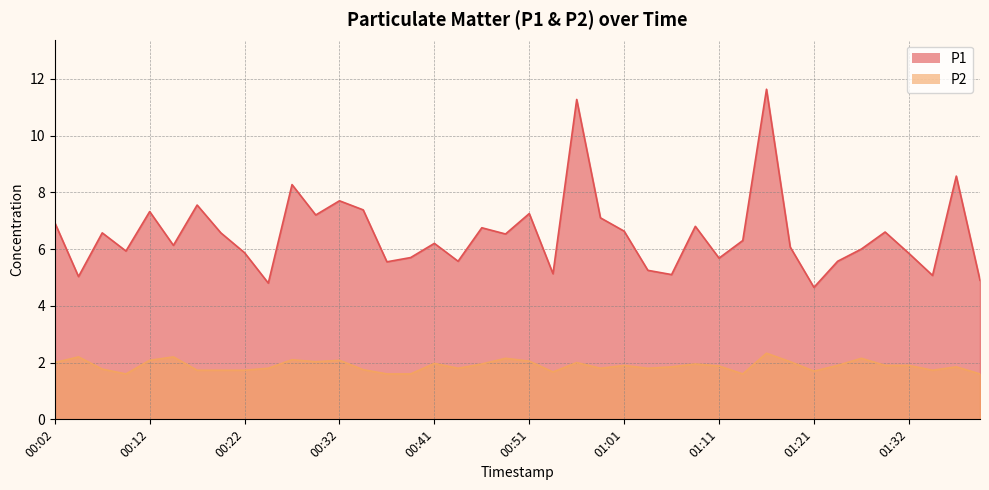

How many categories are shown in the chart?

40